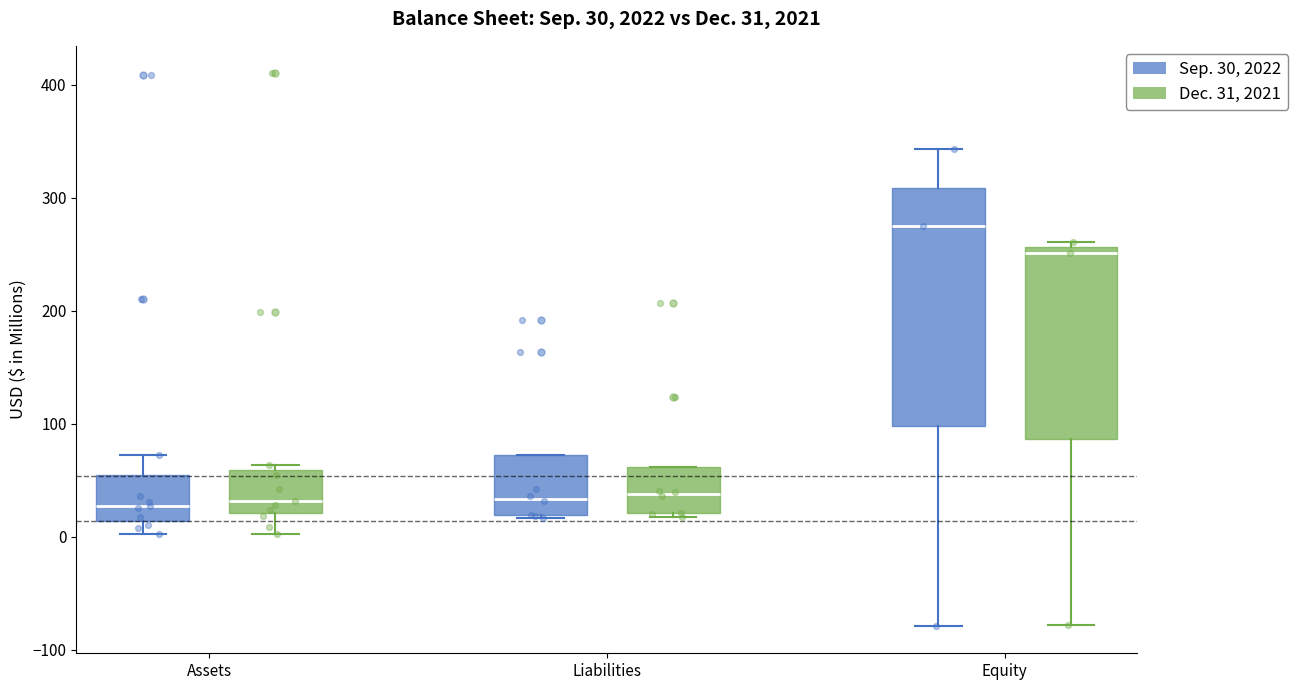

Comparing the boxes themselves (not the whiskers), which one is the tallest?

Equity (Sep. 30, 2022)